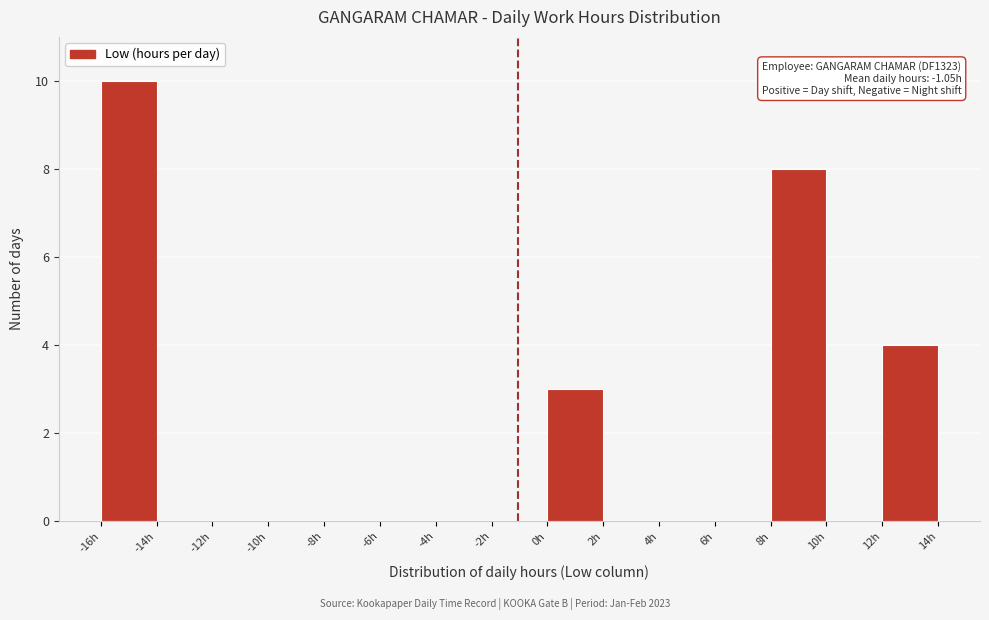

Over which range of the x-axis is the bar tallest?

-16 to -14